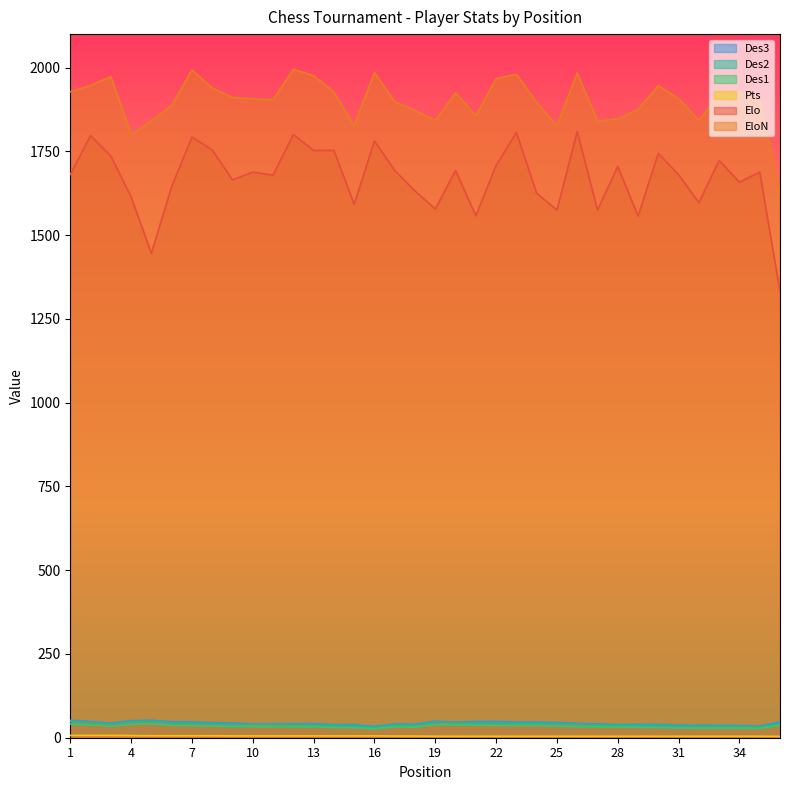

Which category has the highest value across all series?

12